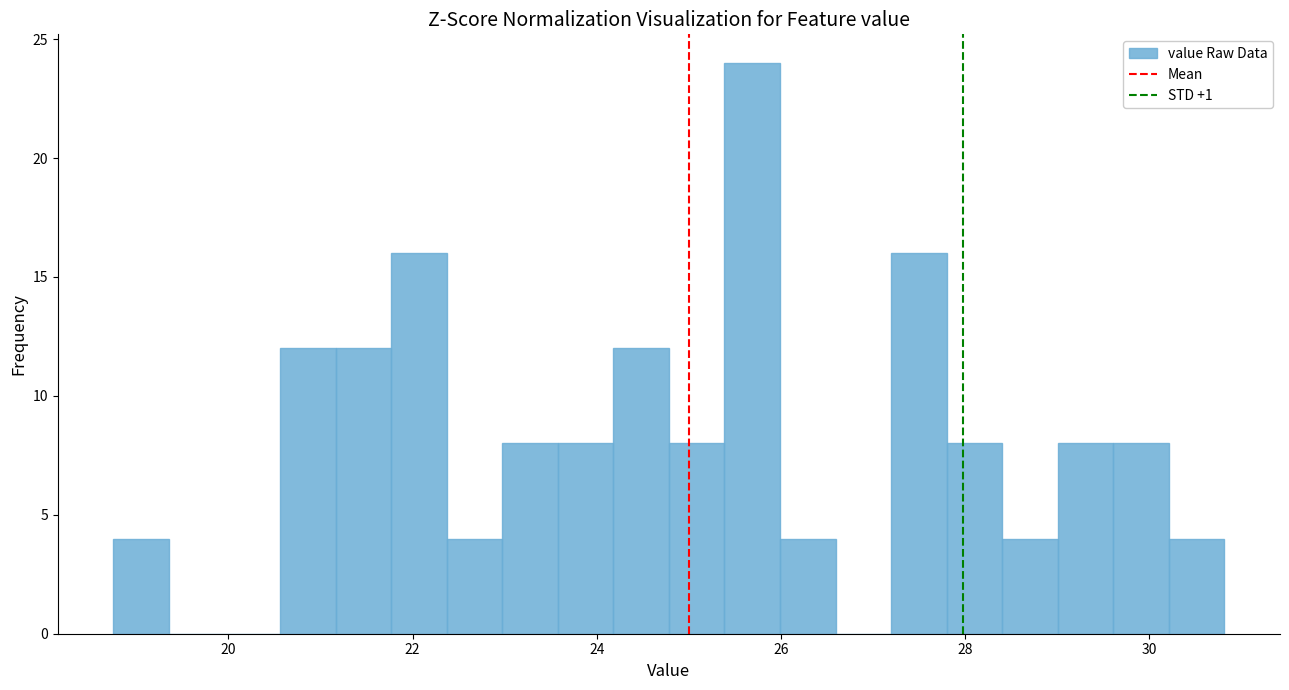

Read against the x-axis, roughly where is the centre of the tallest bar?

25.6